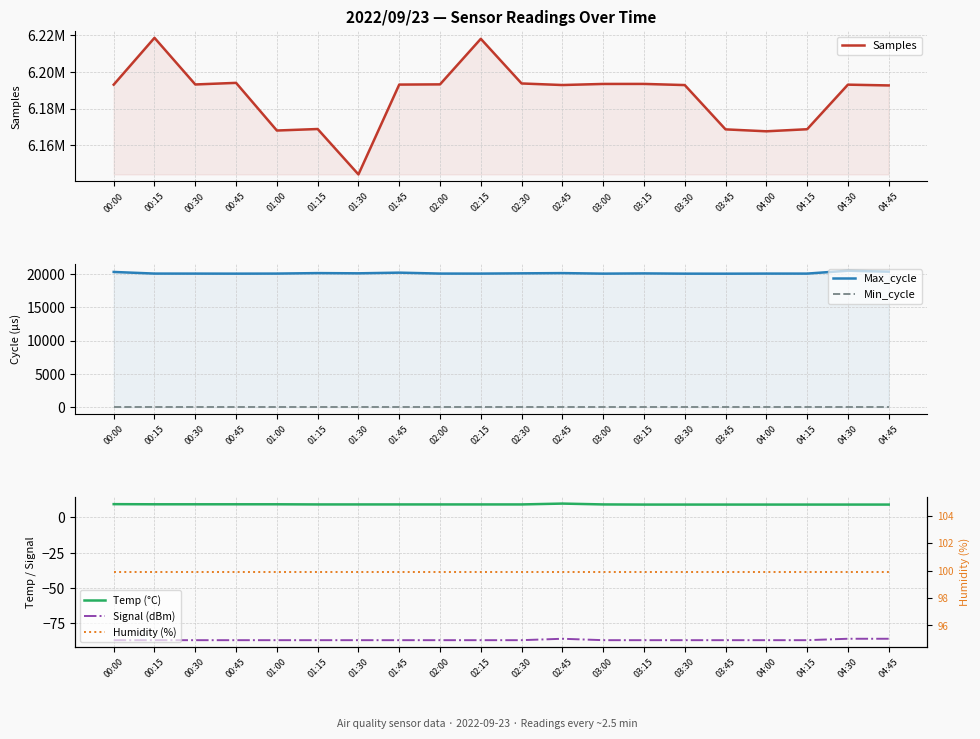

Which category has the highest value in the Temp (°C) series?

02:45